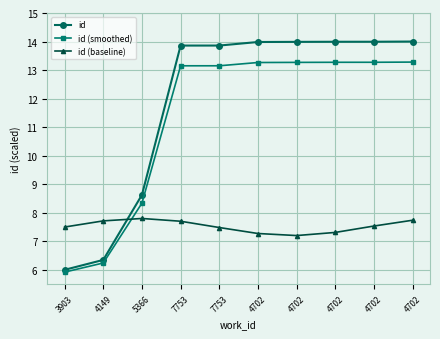

What is the total value across all series at 4702?

34.5